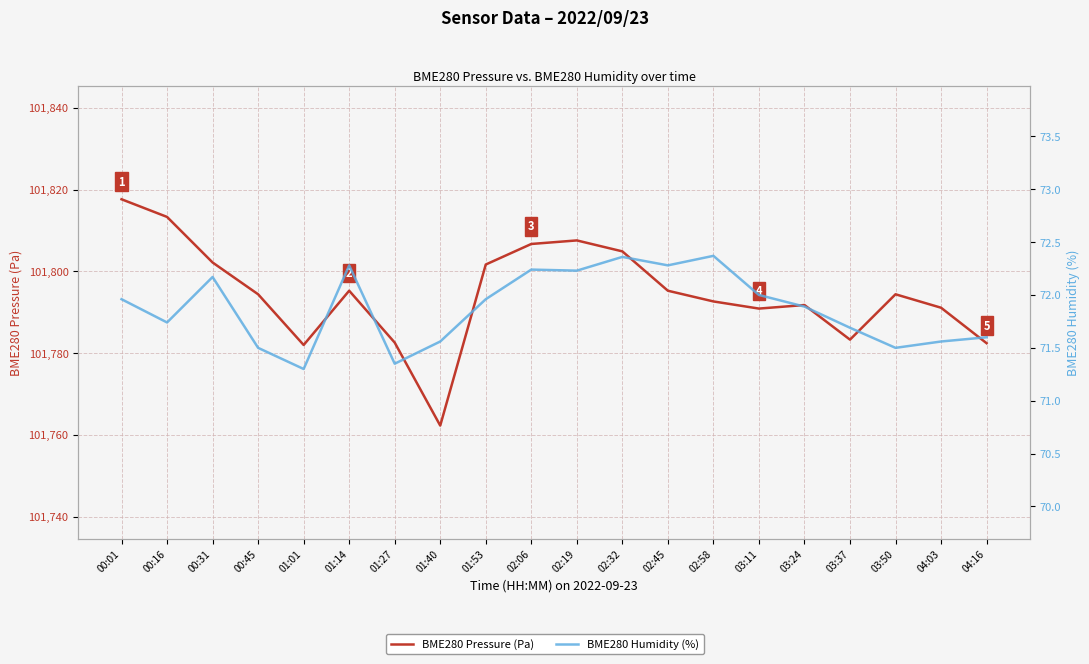

Where is the first local minimum for BME280 Pressure (Pa)?

01:01